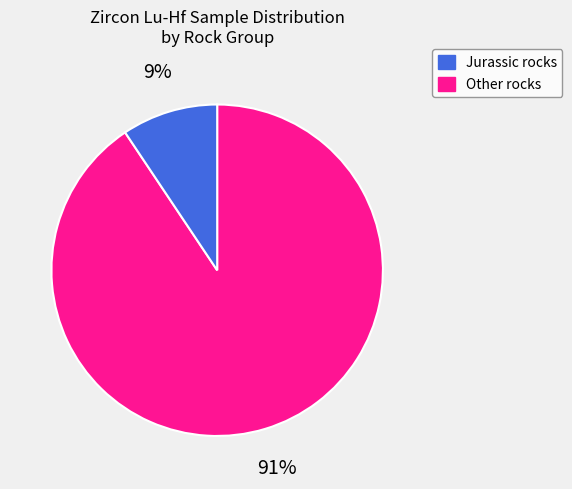

Which category has the biggest portion of the pie?

Jurassic rocks